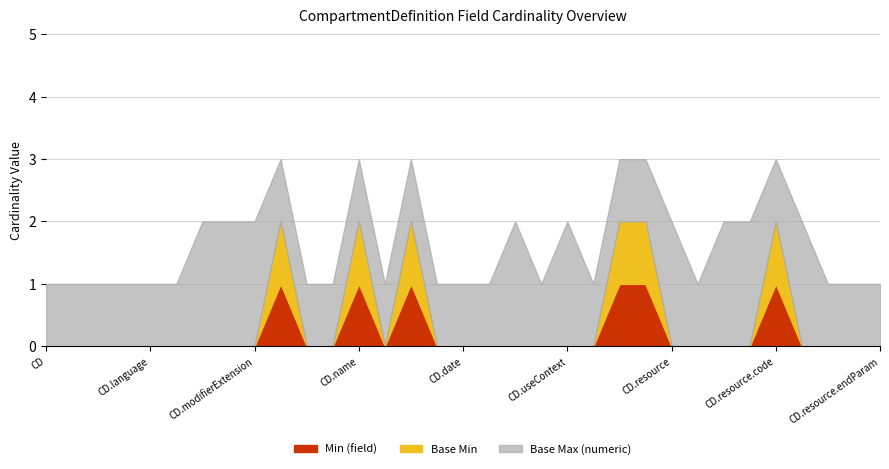

Rank the series at CompartmentDefinition.date from highest to lowest value.

Base Max (numeric), Min (field), Base Min